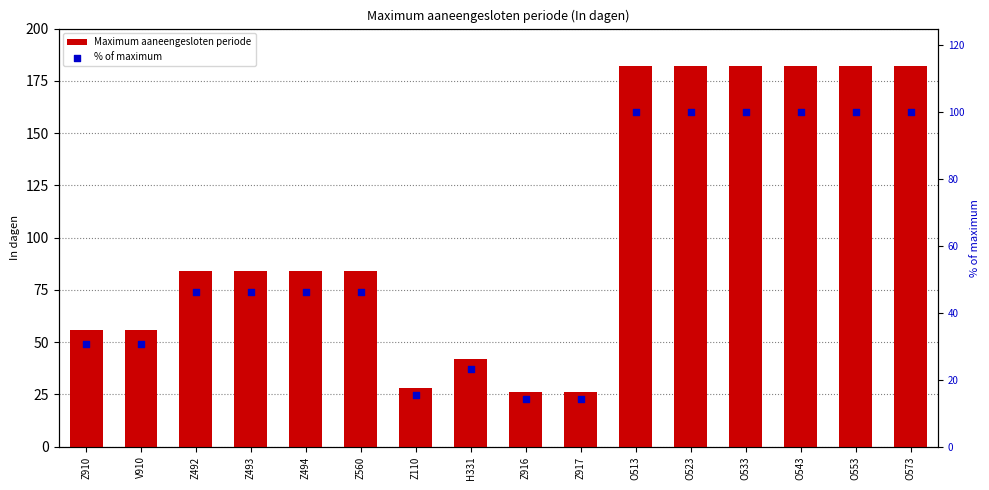

What is the total value across all series at O573?

282.0